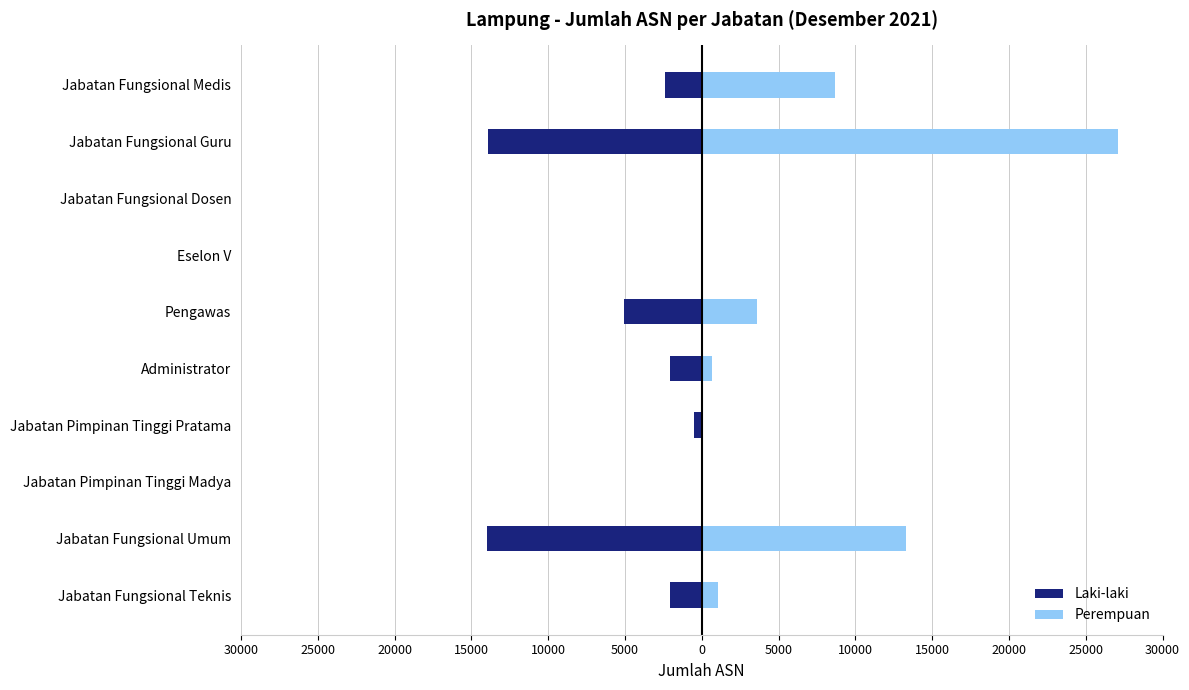

How many data points in Laki-laki are above -2067?

4